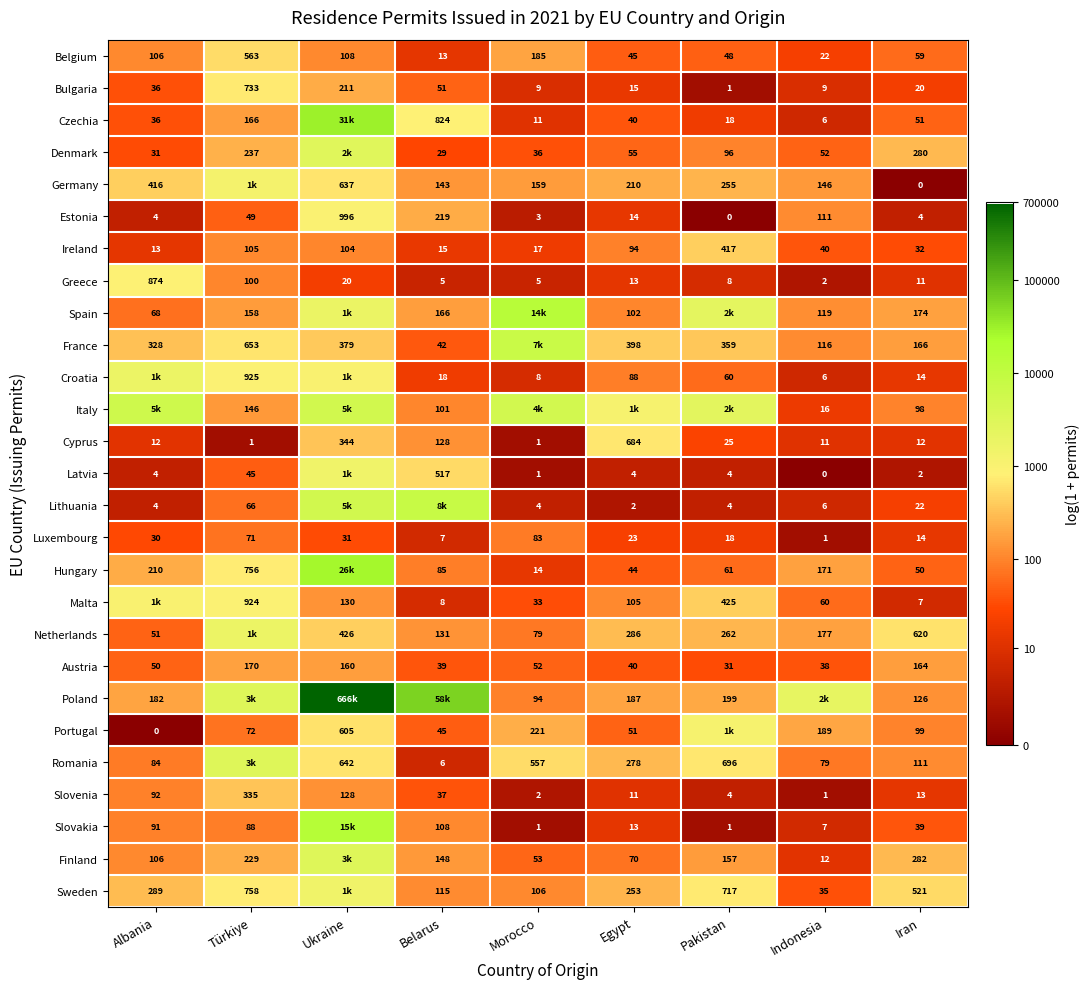

Is the value of Germany at Egypt greater than the value of Malta at Pakistan?

No